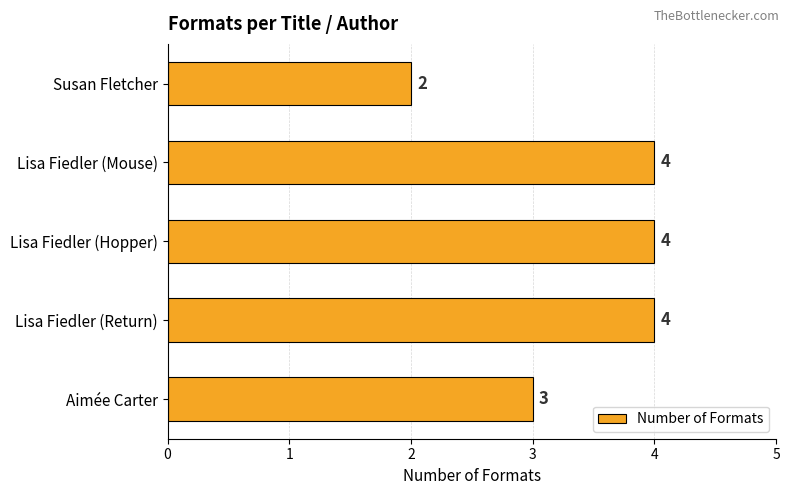

What is the change in value from Aimée Carter to Lisa Fiedler (Return)?

+1